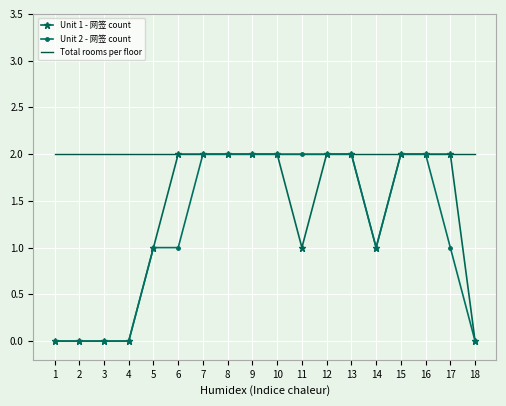

Is the value of Unit 1 - 网签 count at 11 greater than the value of Unit 2 - 网签 count at 9?

No